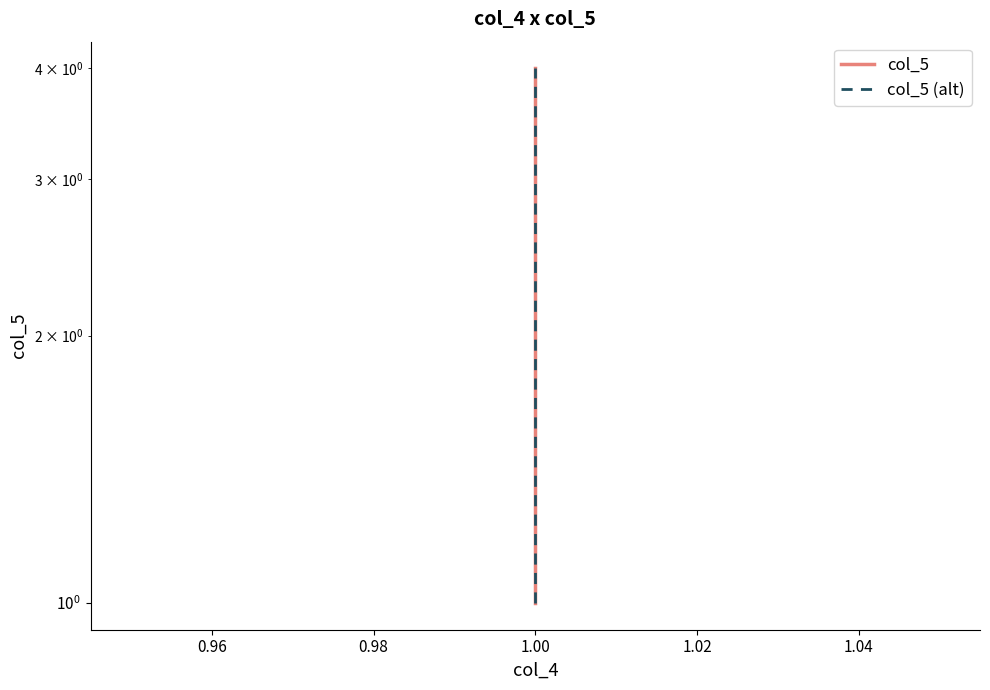

How many data points in col_5 (alt) are above 3?

1